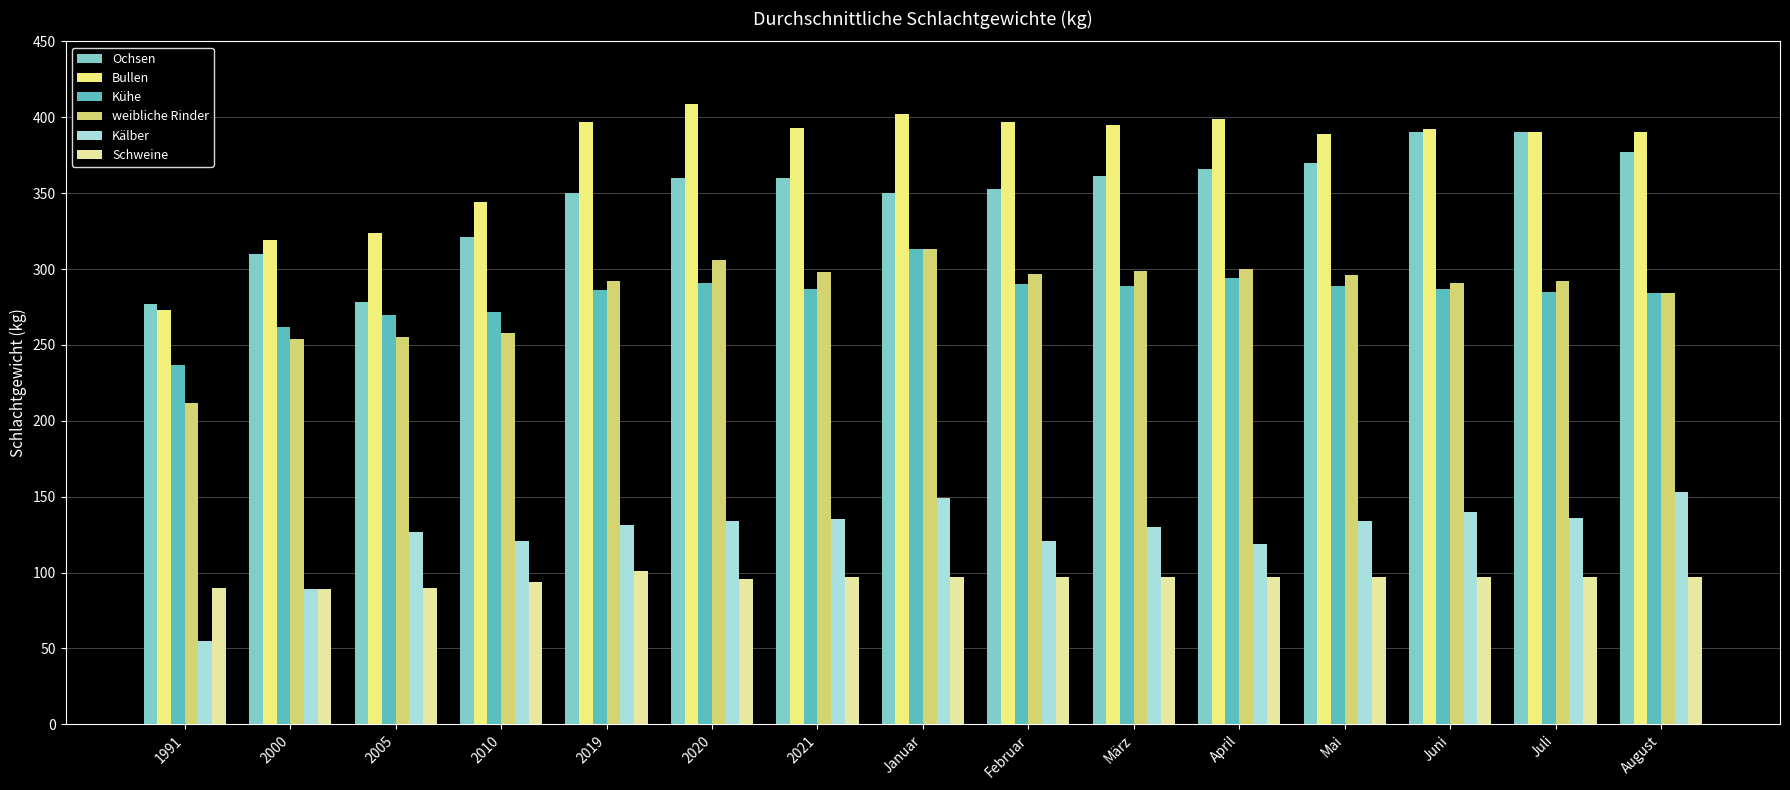

Which series has the widest spread of values?

Bullen